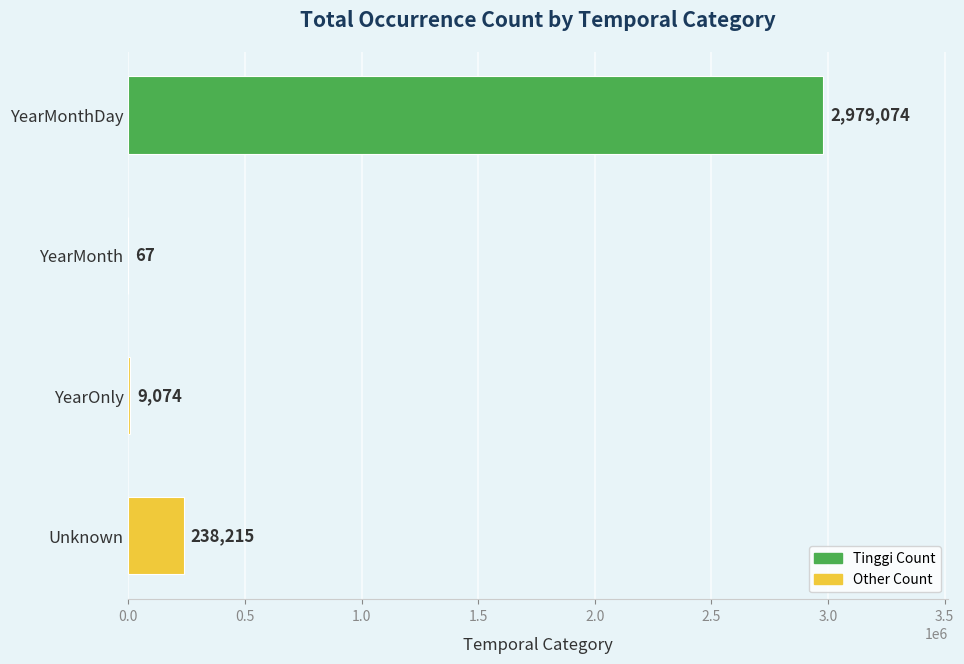

Reading top to bottom, transcribe all the data shown in this chart.

YearMonthDay=2979074	YearMonth=67	YearOnly=9074	Unknown=238215